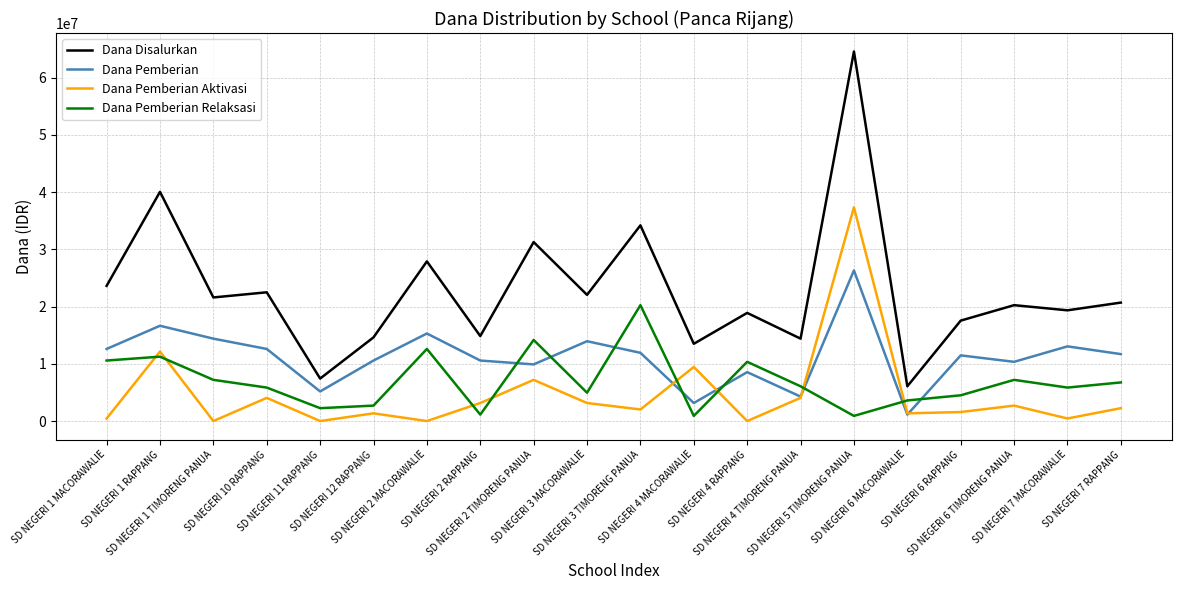

Is it true that Dana Pemberian equals 7482994 at SD NEGERI 7 RAPPANG?

False